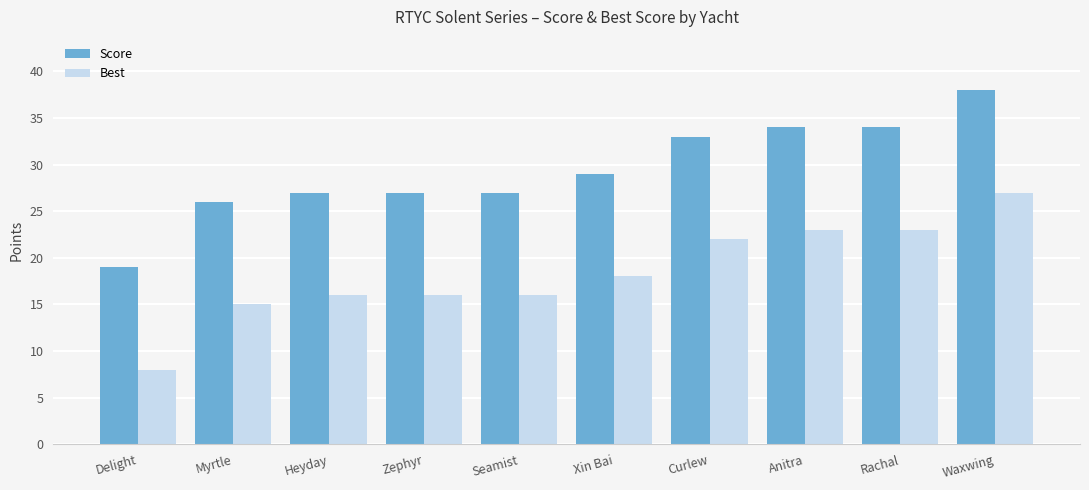

At how many categories does at least one series exceed 22?

9